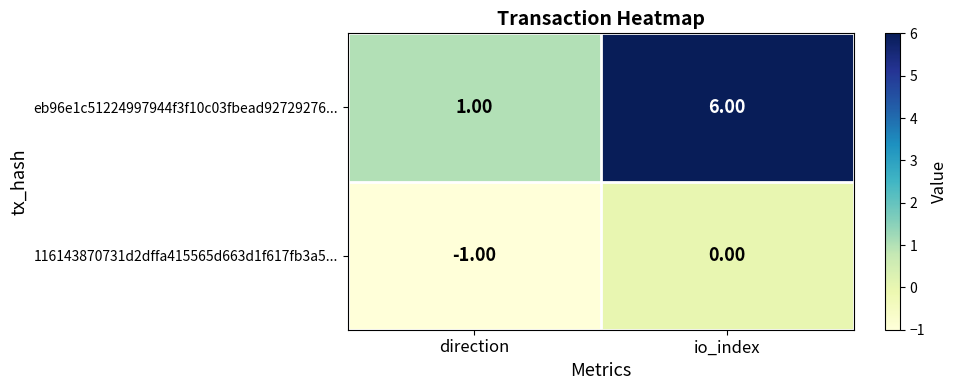

At which label does 116143870731d2dffa415565d663d1f617fb3a5... reach its minimum?

direction